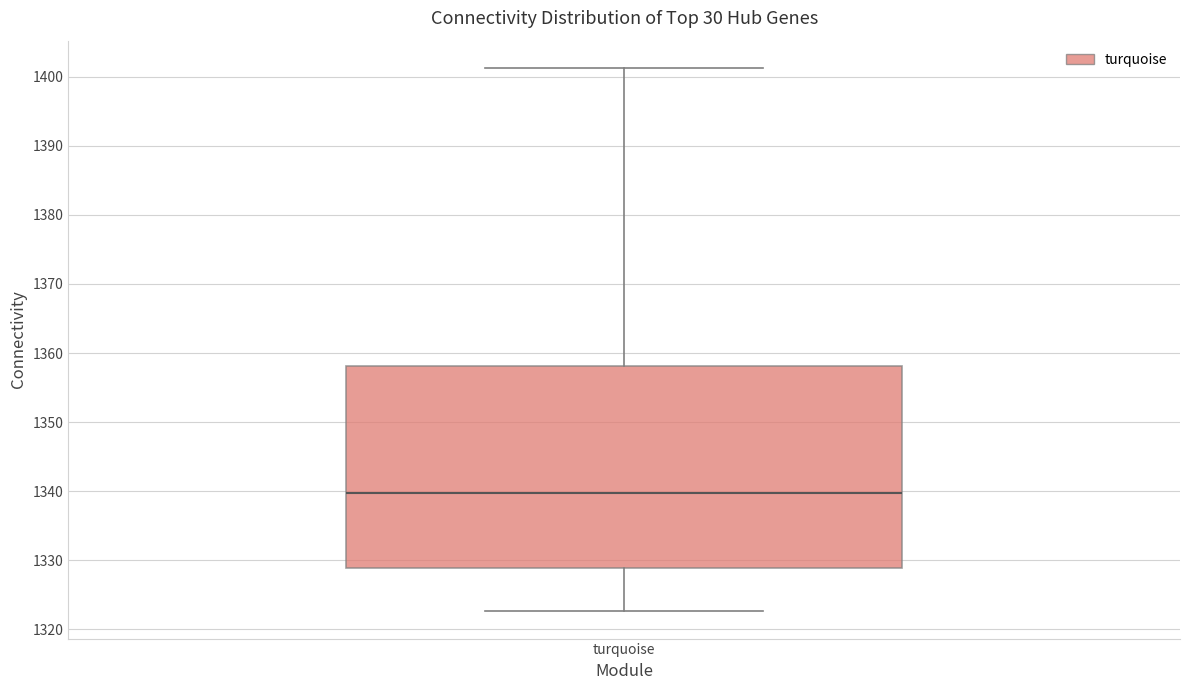

Transcribe this box plot: give where the median line is, the range the box spans, and where the two whiskers end, as read against the y-axis. The values are not printed on the chart, so give them approximately, as read against the axis.

median 1340, box 1329 to 1358, whiskers 1323 to 1401